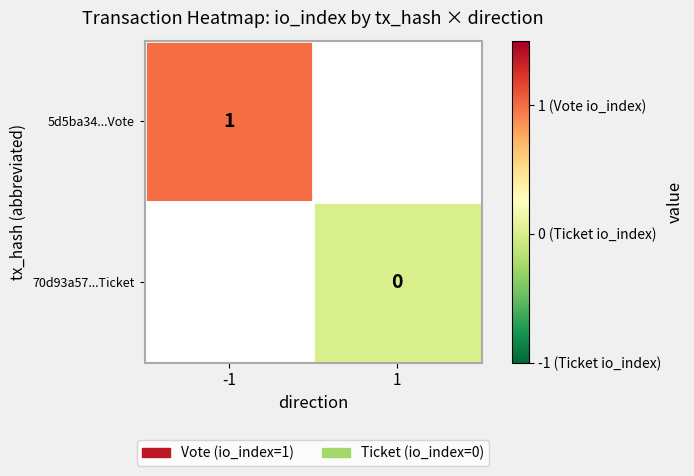

What is the maximum value shown in the chart?

1.0